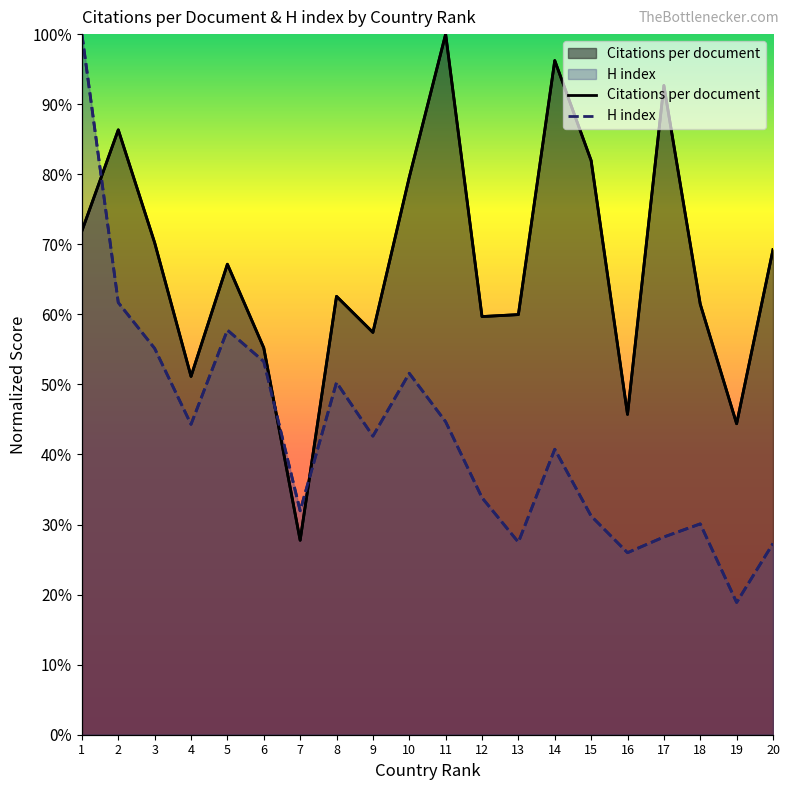

Which series has the largest total across all categories?

Citations per document